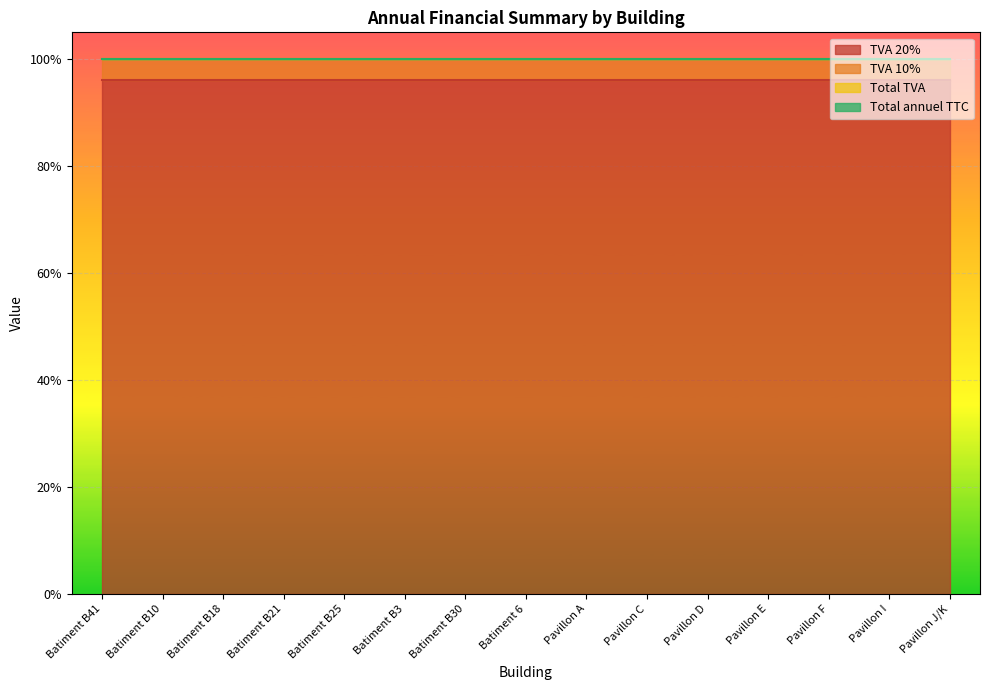

What is the difference between the highest and lowest values at Batiment B10?

1.0